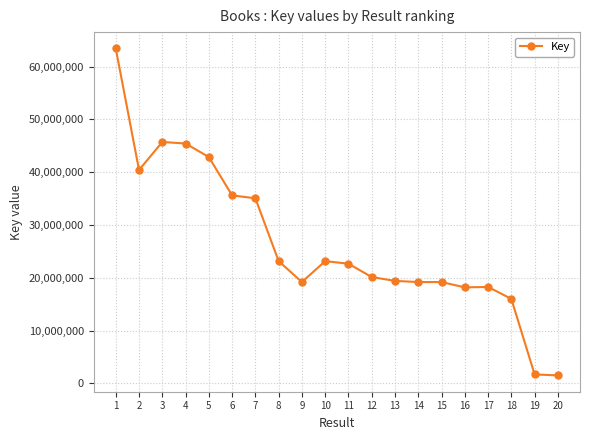

The chart shows a value of 26180189 at 4. True or false?

False